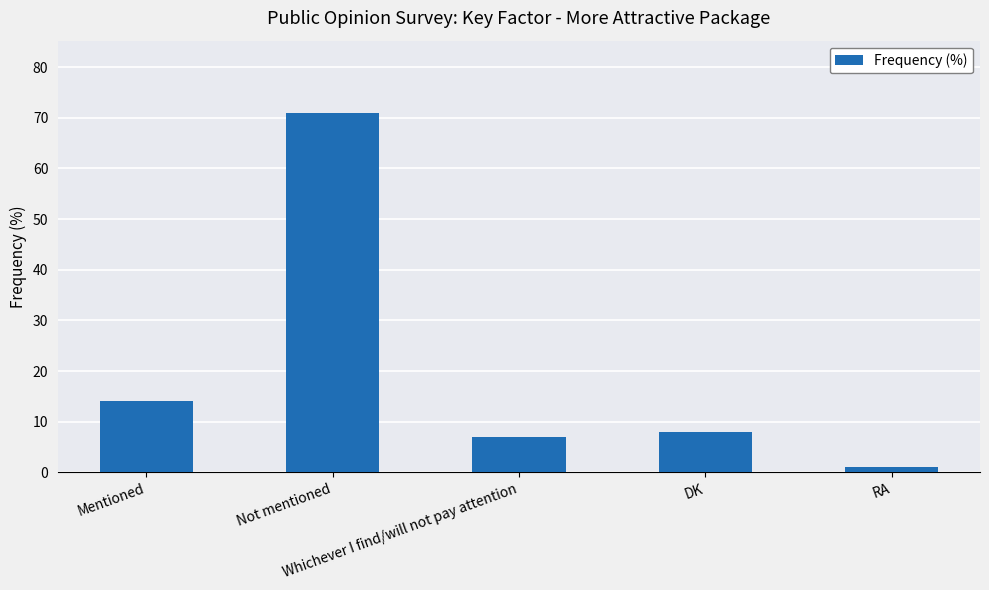

Which category has the highest value across all series?

Not mentioned